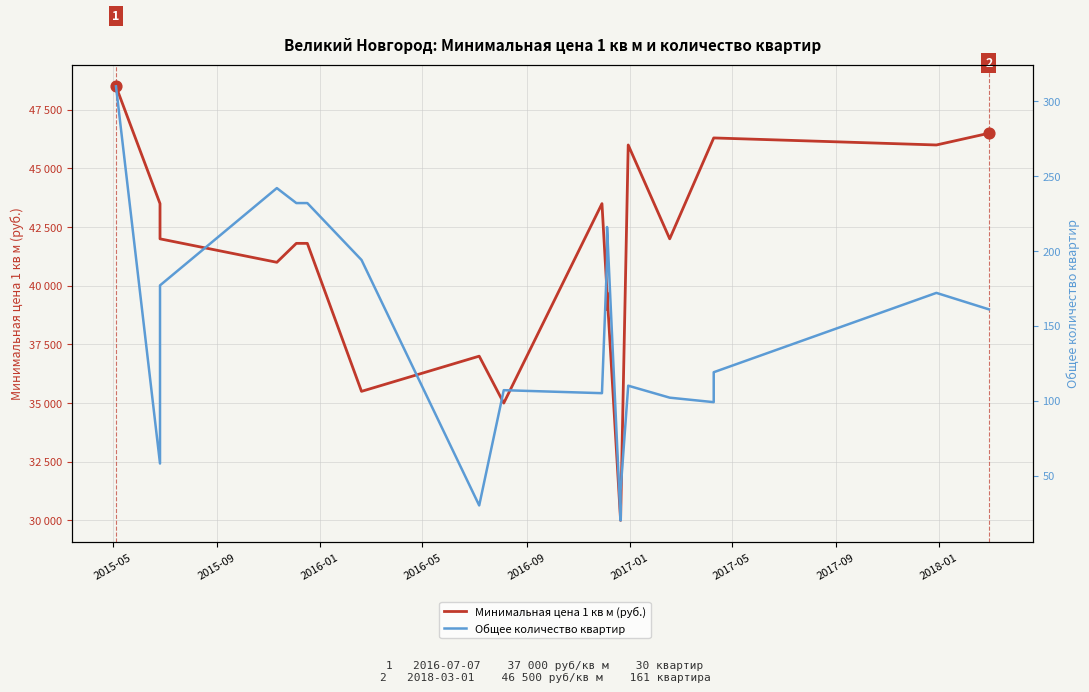

At how many categories does at least one series exceed 46984?

1